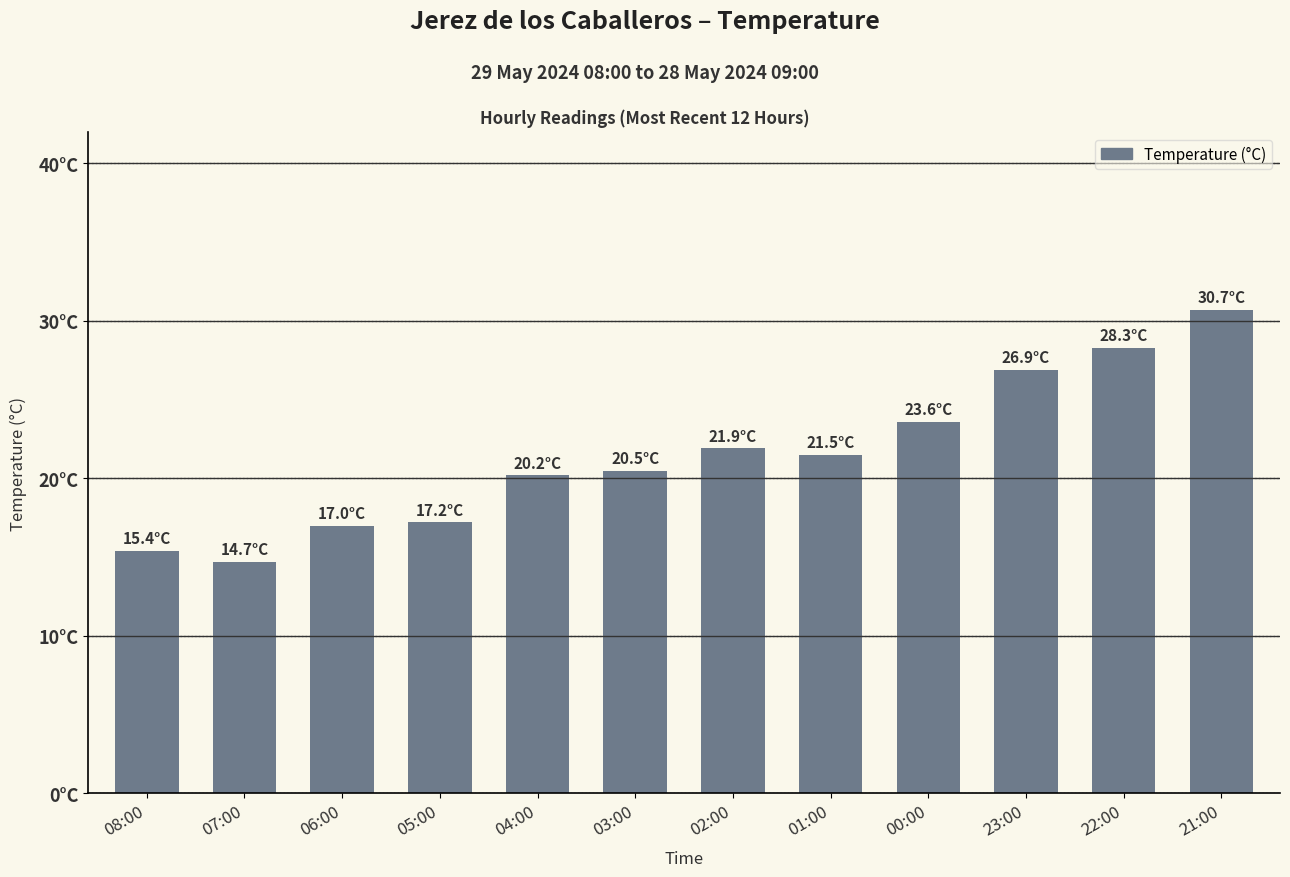

Reading right to left, extract all data points from this chart.

21:00=30.7	22:00=28.3	23:00=26.9	00:00=23.6	01:00=21.5	02:00=21.9	03:00=20.5	04:00=20.2	05:00=17.2	06:00=17.0	07:00=14.7	08:00=15.4